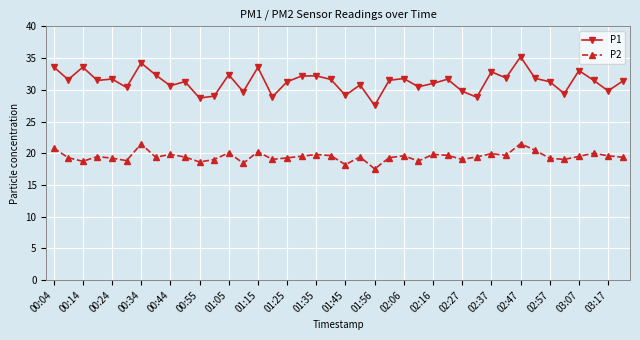

What is the value of the P1 point at the 21st from the left?

29.1